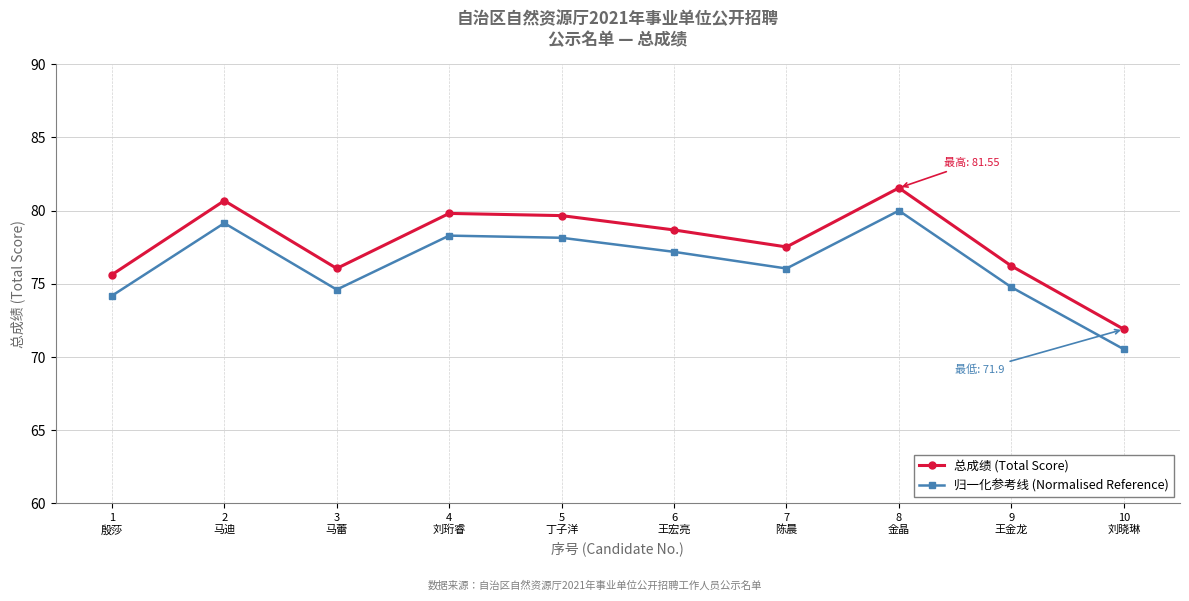

Rank the series by their maximum value, from lowest to highest.

归一化参考线 (Normalised Reference), 总成绩 (Total Score)